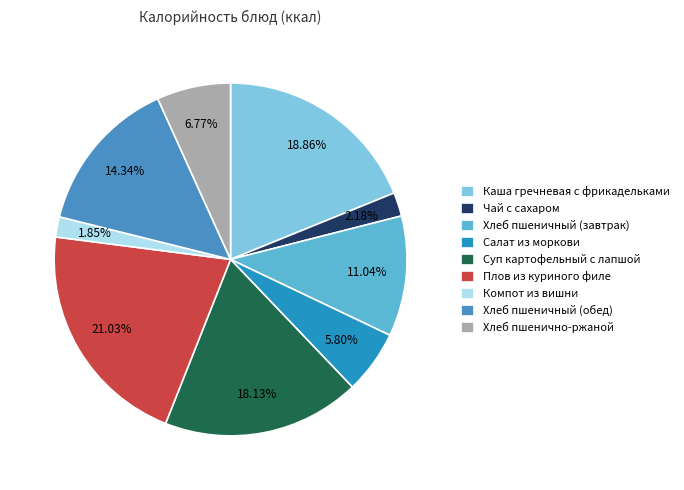

What is the total percentage of Хлеб пшенично-ржаной and Плов из куриного филе?

27.8%